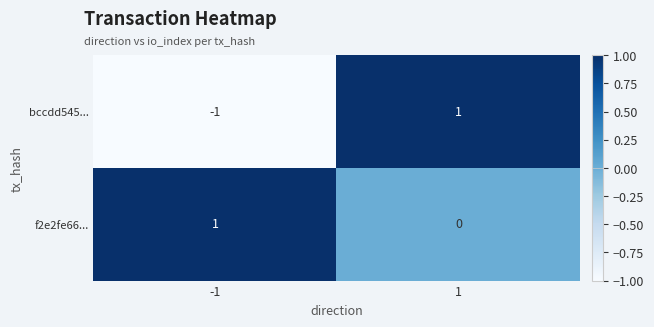

Which label corresponds to the smallest value in the chart?

-1